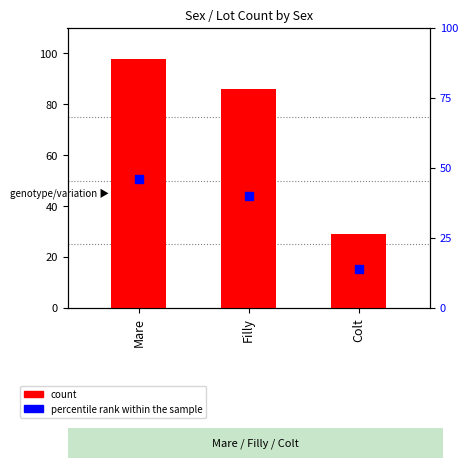

Which series has the largest Y range (max minus min)?

count